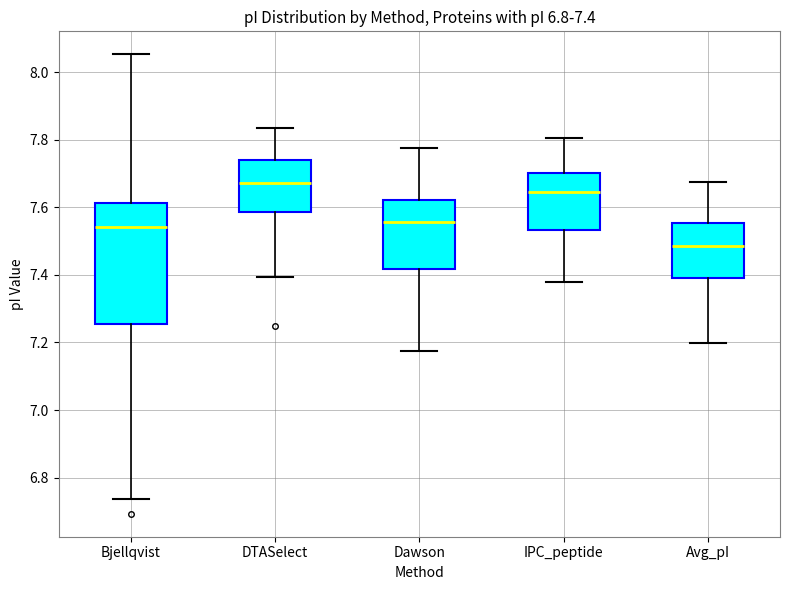

Which box is the tallest, from its lower edge to its upper edge?

Bjellqvist